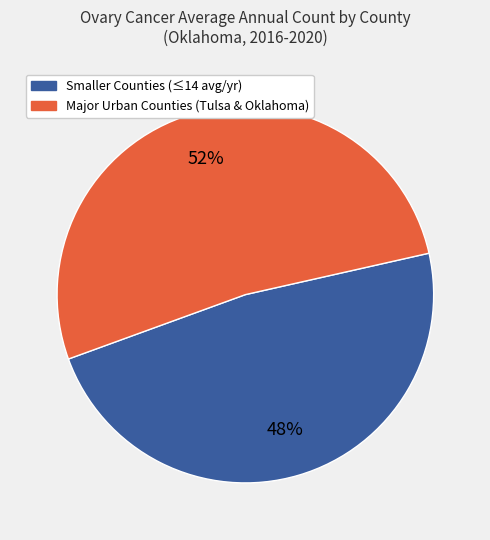

To the nearest percent, what is the difference between the largest and smallest slice percentages?

4%